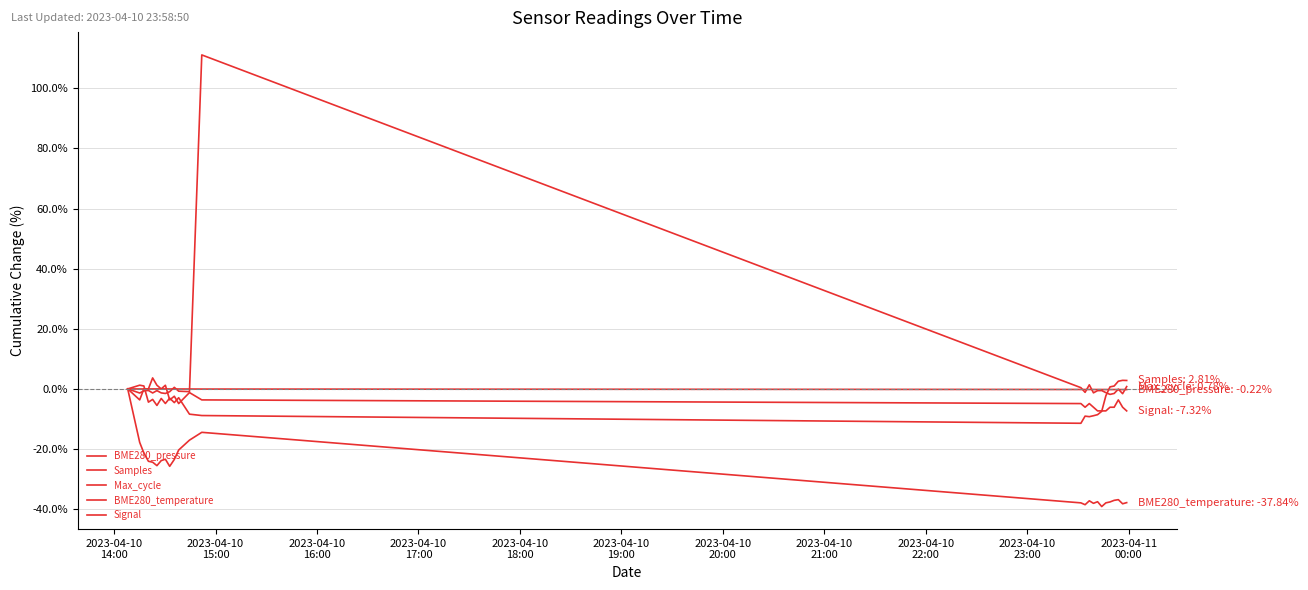

How many lines are shown in the chart?

5